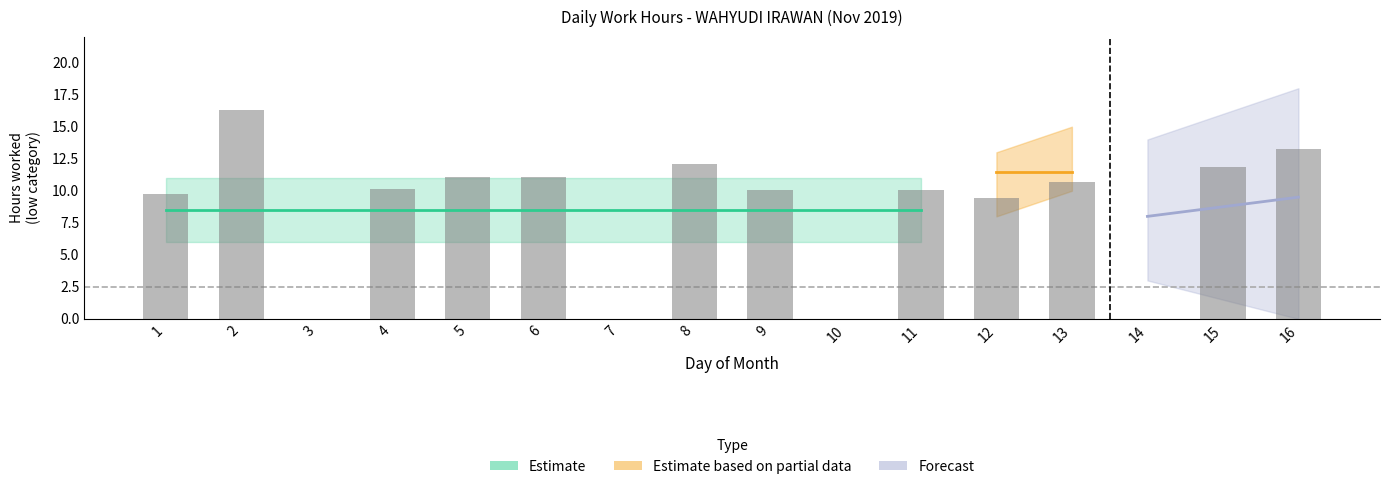

Are the bars grouped side by side (vs. stacked)?

No